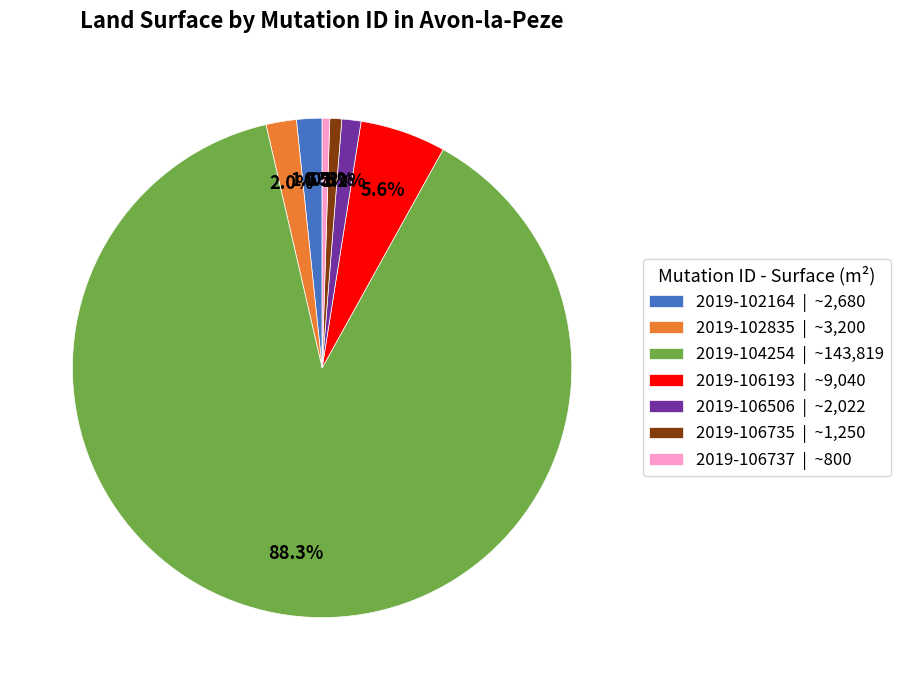

How much of the chart is everything except 2019-102835 | ~3,200?

98.0%